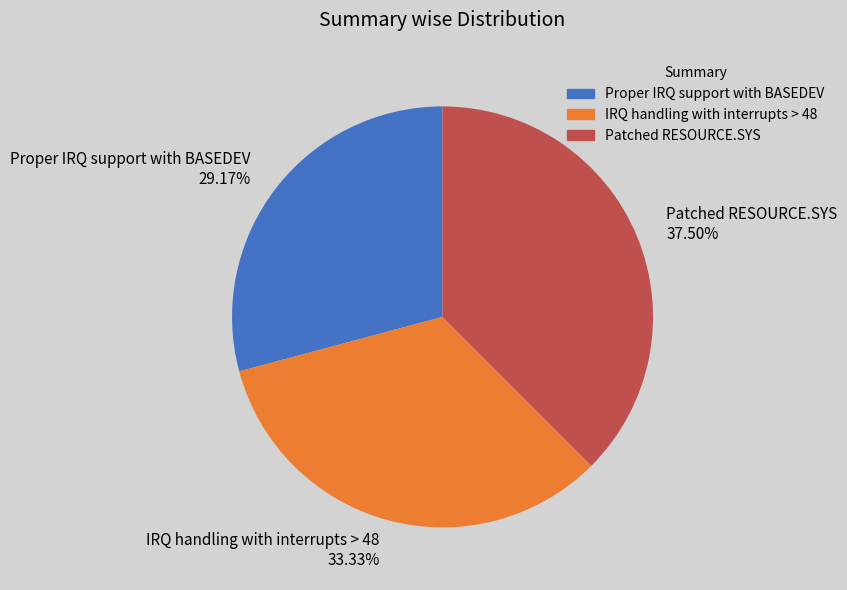

To the nearest percent, what is the difference between the Proper IRQ support with BASEDEV and IRQ handling with interrupts > 48 slice percentages?

4%